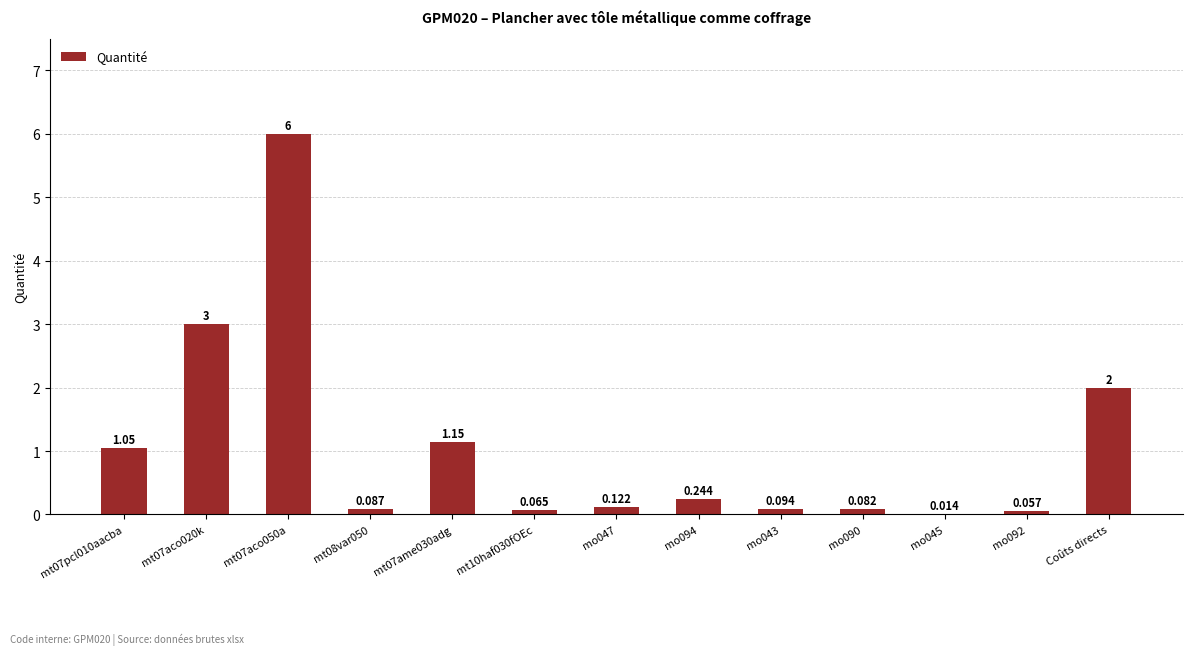

Between Coûts directs and mt08var050, which is larger?

Coûts directs